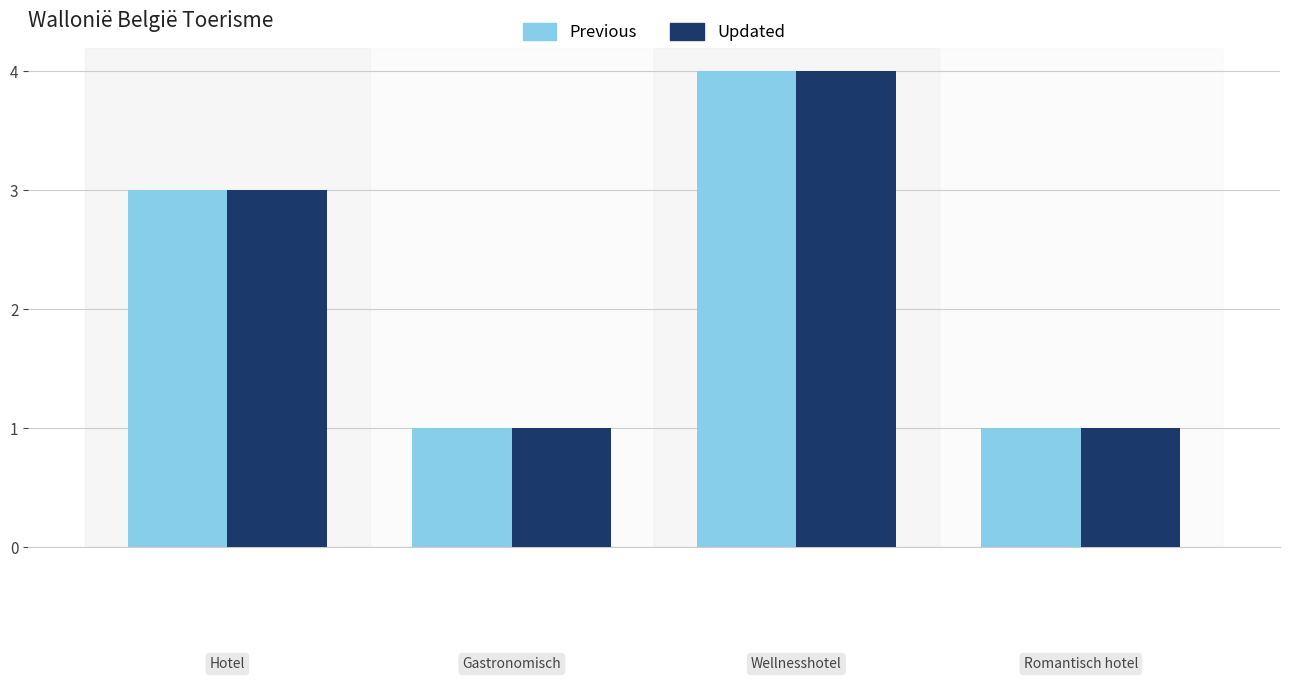

How many data points in Updated are less than 3?

2